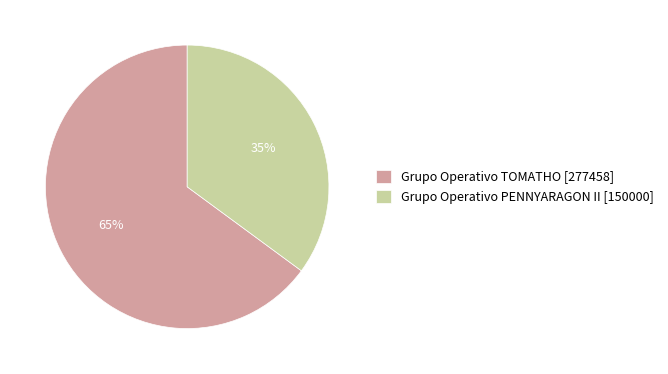

Does any single category account for the majority?

Yes